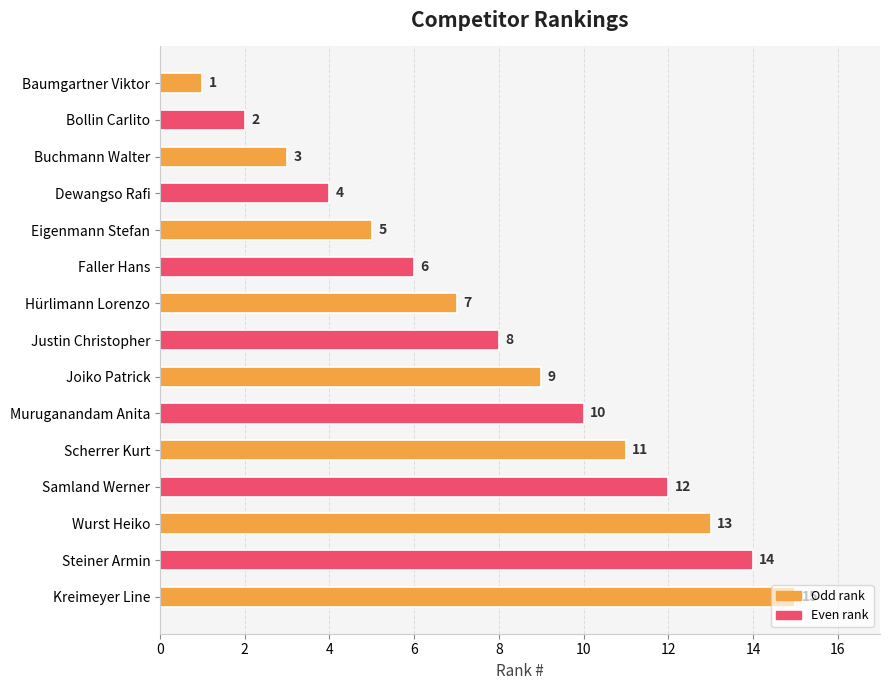

What is the greatest value displayed?

15